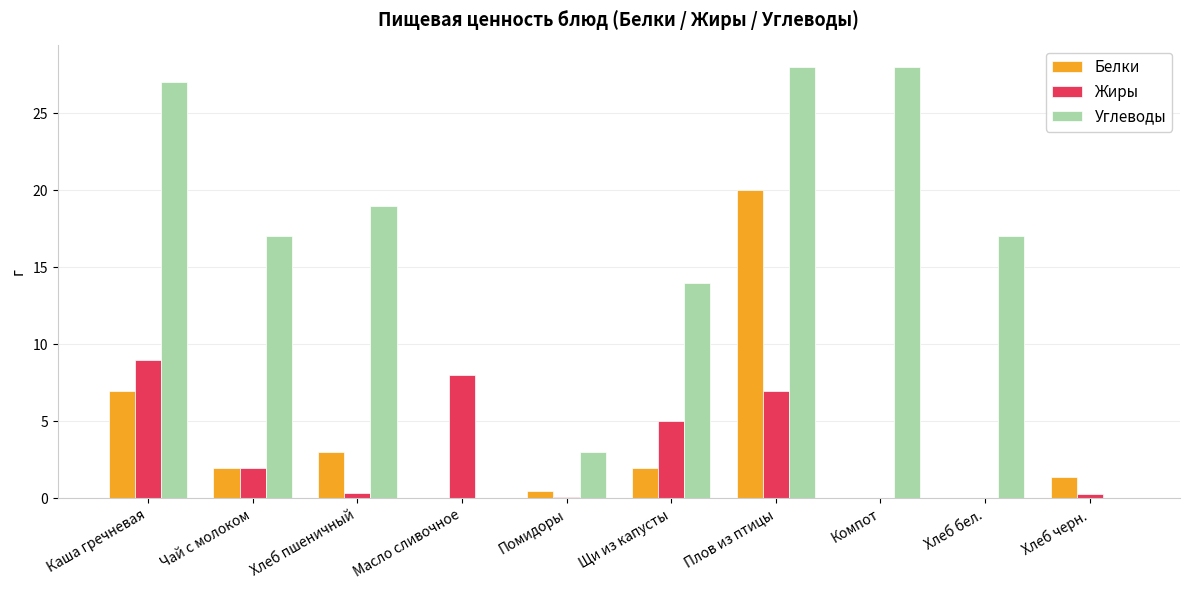

Where is Жиры nearest to the value 4?

Щи из капусты